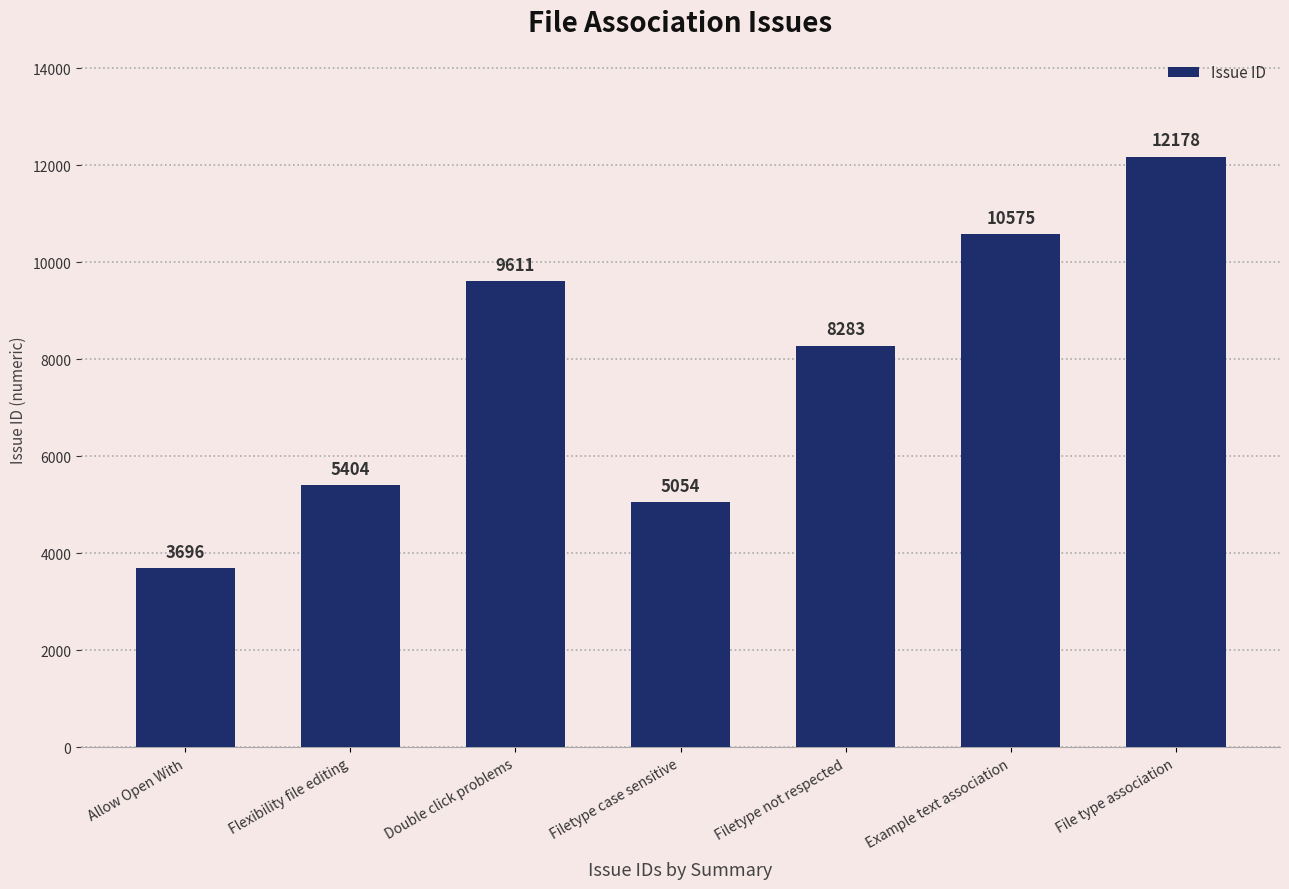

Reading left to right, what are all the values shown in this chart?

3696	5404	9611	5054	8283	10575	12178